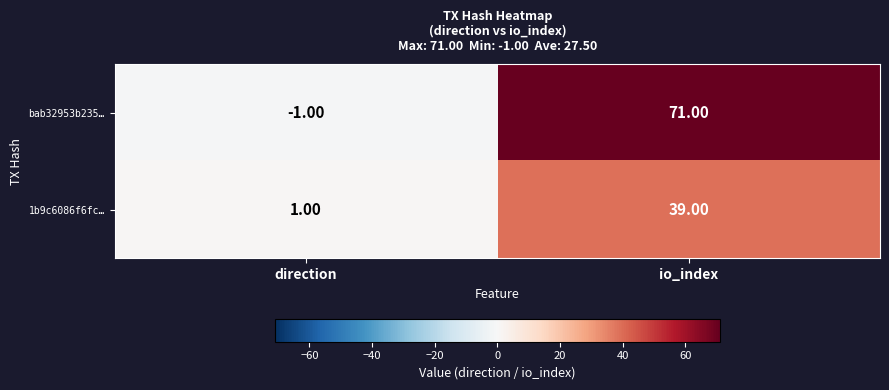

At which label is 1b9c6086f6fc… closest to 20?

direction